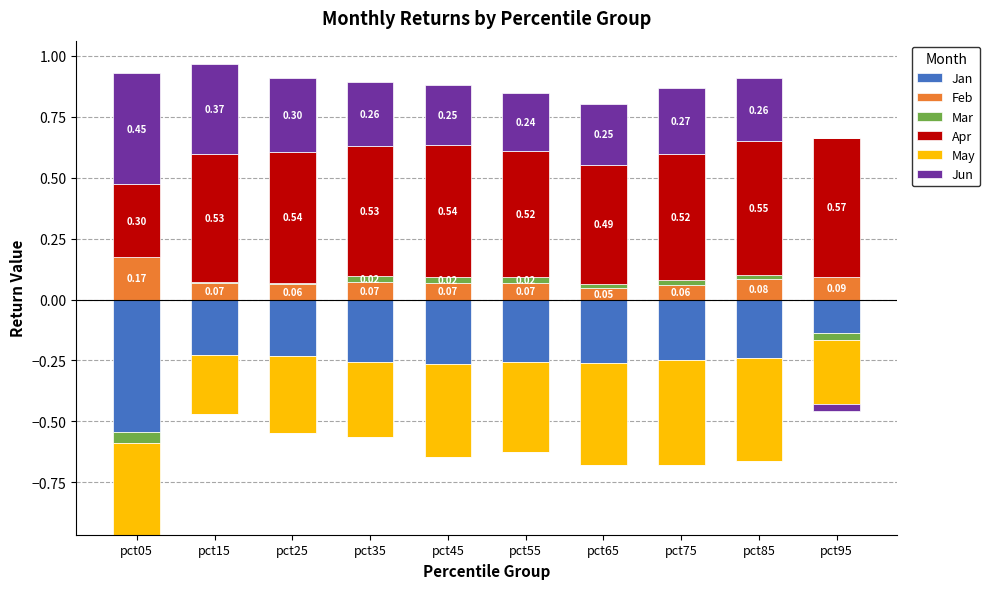

The Apr series shows 0.5 at pct65. True or false?

True